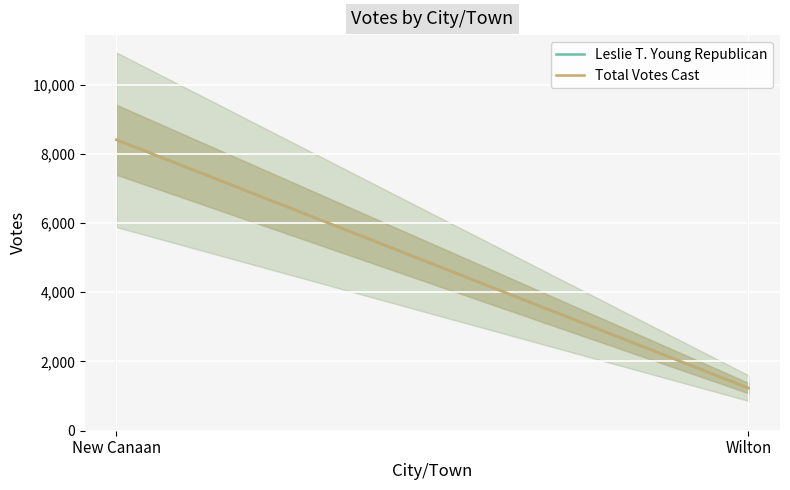

How many distinct data groups are displayed?

2